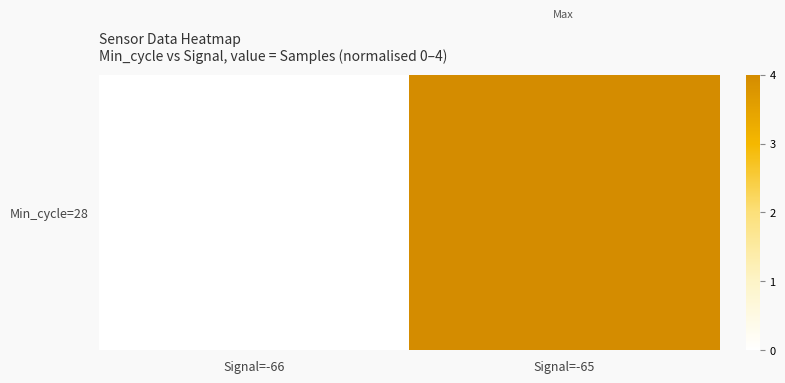

What is the average value?

2